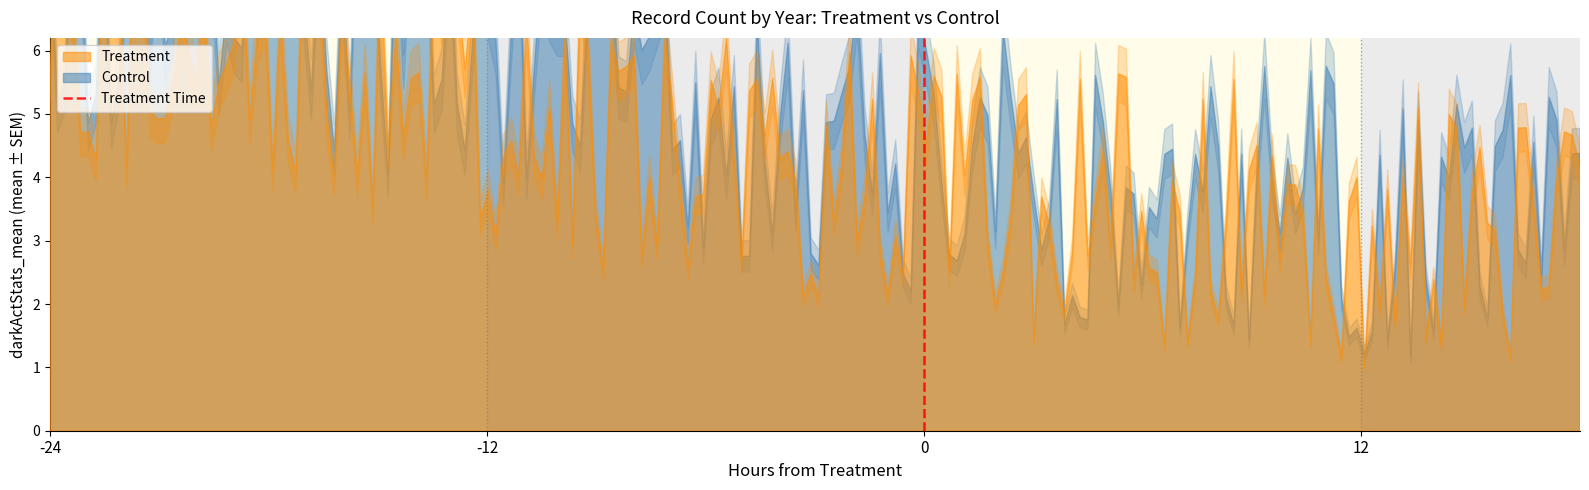

What is the value of the 2nd point from the left?

1